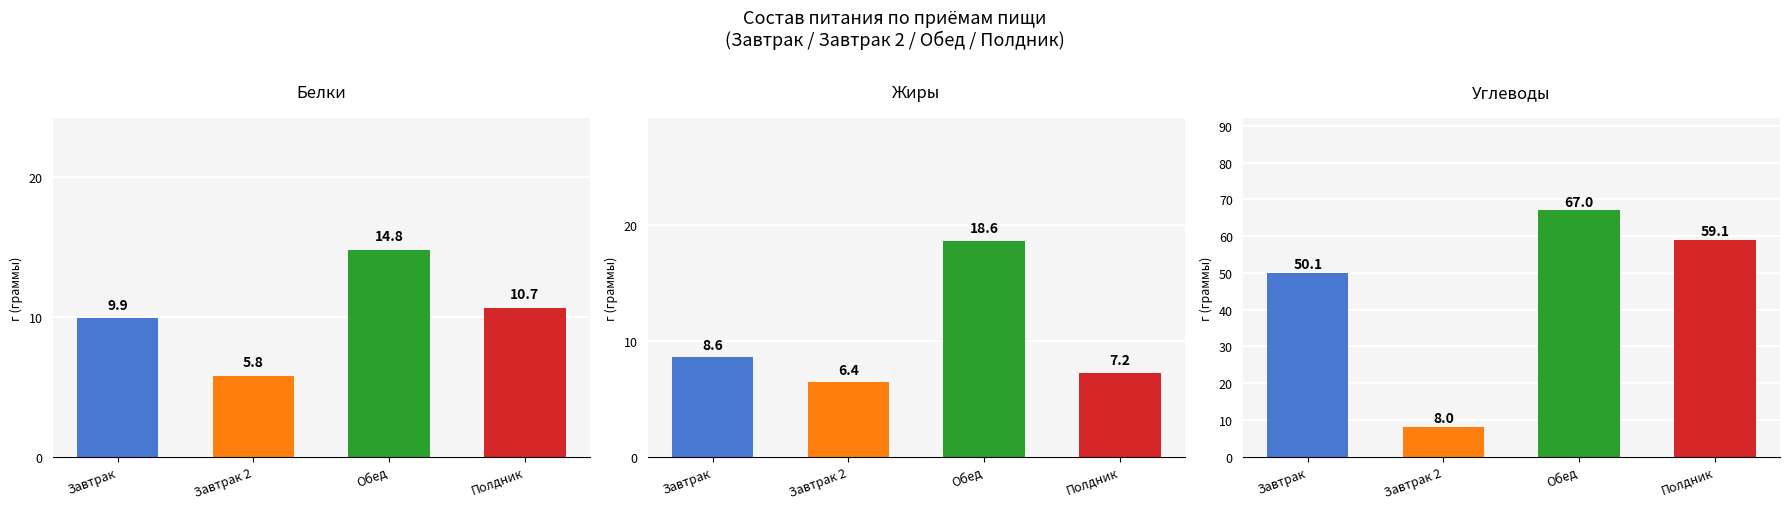

What is the sum of all Жиры values?

40.8